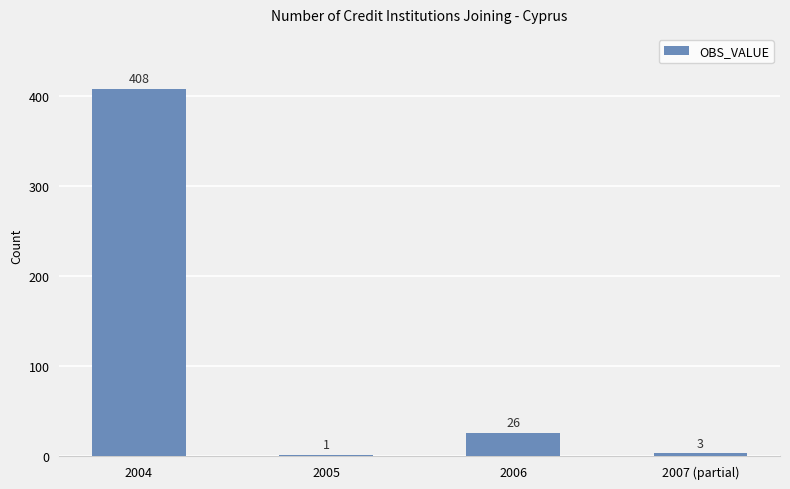

Does the chart contain stacked bars?

No